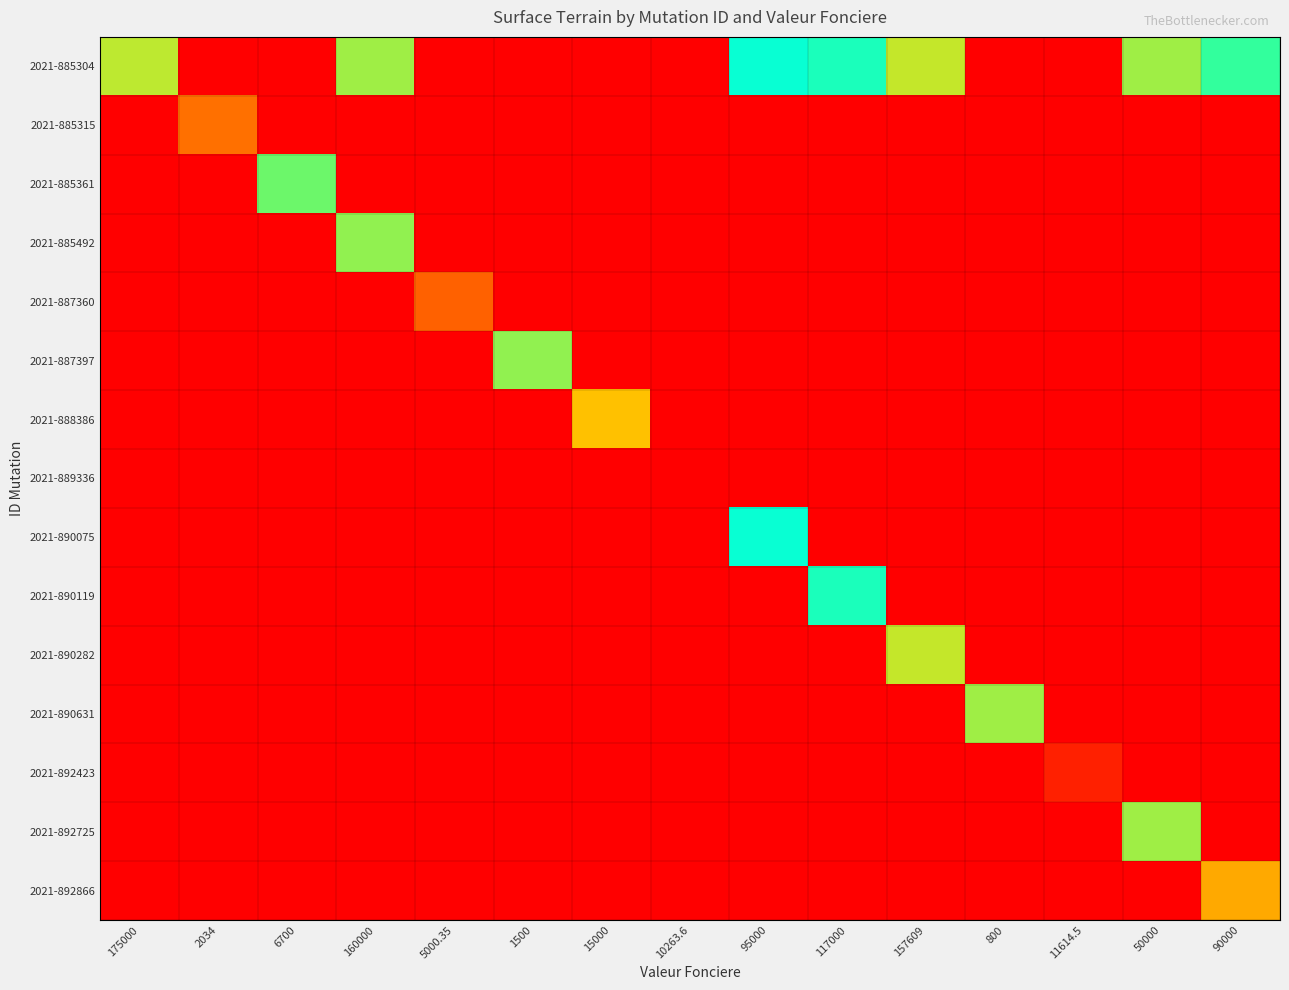

Reading right to left, transcribe all the data shown in this chart.

2021-885304: 90000=6.6	50000=7.3	11614.5=0.0	800=0.0	157609=7.5	117000=6.2	95000=6.0	10263.6=0.0	15000=0.0	1500=0.0	5000.35=0.0	160000=7.3	6700=0.0	2034=0.0	175000=7.4
2021-885315: 90000=0.0	50000=0.0	11614.5=0.0	800=0.0	157609=0.0	117000=0.0	95000=0.0	10263.6=0.0	15000=0.0	1500=0.0	5000.35=0.0	160000=0.0	6700=0.0	2034=8.8	175000=0.0
2021-885361: 90000=0.0	50000=0.0	11614.5=0.0	800=0.0	157609=0.0	117000=0.0	95000=0.0	10263.6=0.0	15000=0.0	1500=0.0	5000.35=0.0	160000=0.0	6700=4.7	2034=0.0	175000=0.0
2021-885492: 90000=0.0	50000=0.0	11614.5=0.0	800=0.0	157609=0.0	117000=0.0	95000=0.0	10263.6=0.0	15000=0.0	1500=0.0	5000.35=0.0	160000=7.2	6700=0.0	2034=0.0	175000=0.0
2021-887360: 90000=0.0	50000=0.0	11614.5=0.0	800=0.0	157609=0.0	117000=0.0	95000=0.0	10263.6=0.0	15000=0.0	1500=0.0	5000.35=8.9	160000=0.0	6700=0.0	2034=0.0	175000=0.0
2021-887397: 90000=0.0	50000=0.0	11614.5=0.0	800=0.0	157609=0.0	117000=0.0	95000=0.0	10263.6=0.0	15000=0.0	1500=4.5	5000.35=0.0	160000=0.0	6700=0.0	2034=0.0	175000=0.0
2021-888386: 90000=0.0	50000=0.0	11614.5=0.0	800=0.0	157609=0.0	117000=0.0	95000=0.0	10263.6=0.0	15000=8.1	1500=0.0	5000.35=0.0	160000=0.0	6700=0.0	2034=0.0	175000=0.0
2021-889336: 90000=0.0	50000=0.0	11614.5=0.0	800=0.0	157609=0.0	117000=0.0	95000=0.0	10263.6=9.7	15000=0.0	1500=0.0	5000.35=0.0	160000=0.0	6700=0.0	2034=0.0	175000=0.0
2021-890075: 90000=0.0	50000=0.0	11614.5=0.0	800=0.0	157609=0.0	117000=0.0	95000=6.0	10263.6=0.0	15000=0.0	1500=0.0	5000.35=0.0	160000=0.0	6700=0.0	2034=0.0	175000=0.0
2021-890119: 90000=0.0	50000=0.0	11614.5=0.0	800=0.0	157609=0.0	117000=6.2	95000=0.0	10263.6=0.0	15000=0.0	1500=0.0	5000.35=0.0	160000=0.0	6700=0.0	2034=0.0	175000=0.0
2021-890282: 90000=0.0	50000=0.0	11614.5=0.0	800=0.0	157609=7.5	117000=0.0	95000=0.0	10263.6=0.0	15000=0.0	1500=0.0	5000.35=0.0	160000=0.0	6700=0.0	2034=0.0	175000=0.0
2021-890631: 90000=0.0	50000=0.0	11614.5=0.0	800=4.4	157609=0.0	117000=0.0	95000=0.0	10263.6=0.0	15000=0.0	1500=0.0	5000.35=0.0	160000=0.0	6700=0.0	2034=0.0	175000=0.0
2021-892423: 90000=0.0	50000=0.0	11614.5=9.5	800=0.0	157609=0.0	117000=0.0	95000=0.0	10263.6=0.0	15000=0.0	1500=0.0	5000.35=0.0	160000=0.0	6700=0.0	2034=0.0	175000=0.0
2021-892725: 90000=0.0	50000=7.3	11614.5=0.0	800=0.0	157609=0.0	117000=0.0	95000=0.0	10263.6=0.0	15000=0.0	1500=0.0	5000.35=0.0	160000=0.0	6700=0.0	2034=0.0	175000=0.0
2021-892866: 90000=8.3	50000=0.0	11614.5=0.0	800=0.0	157609=0.0	117000=0.0	95000=0.0	10263.6=0.0	15000=0.0	1500=0.0	5000.35=0.0	160000=0.0	6700=0.0	2034=0.0	175000=0.0